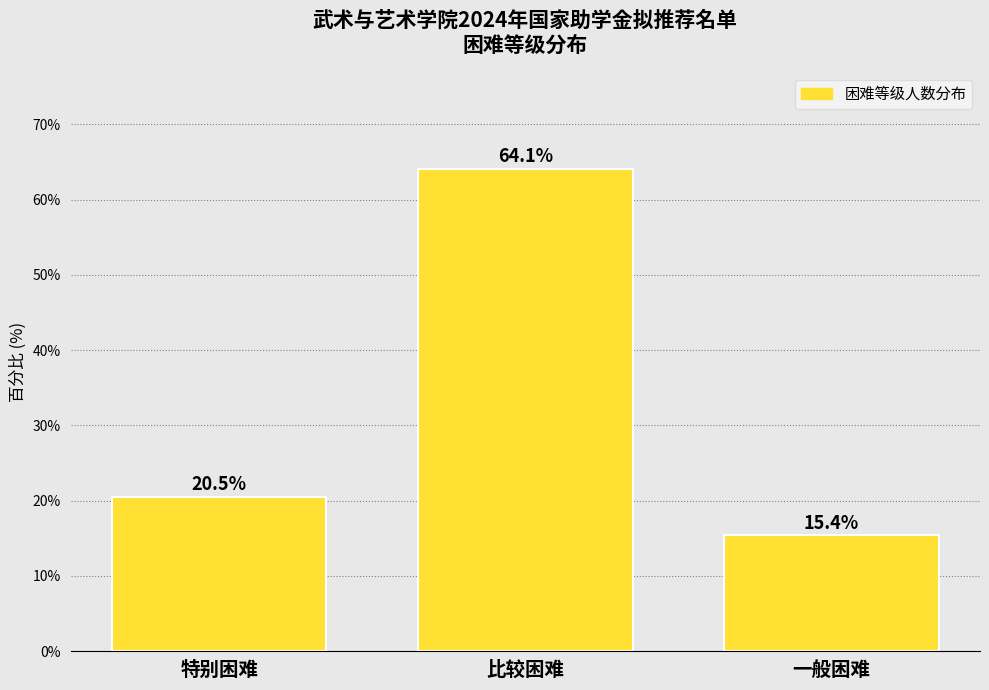

Reading left to right, what are all the values shown in this chart?

特别困难=20.5	比较困难=64.1	一般困难=15.4